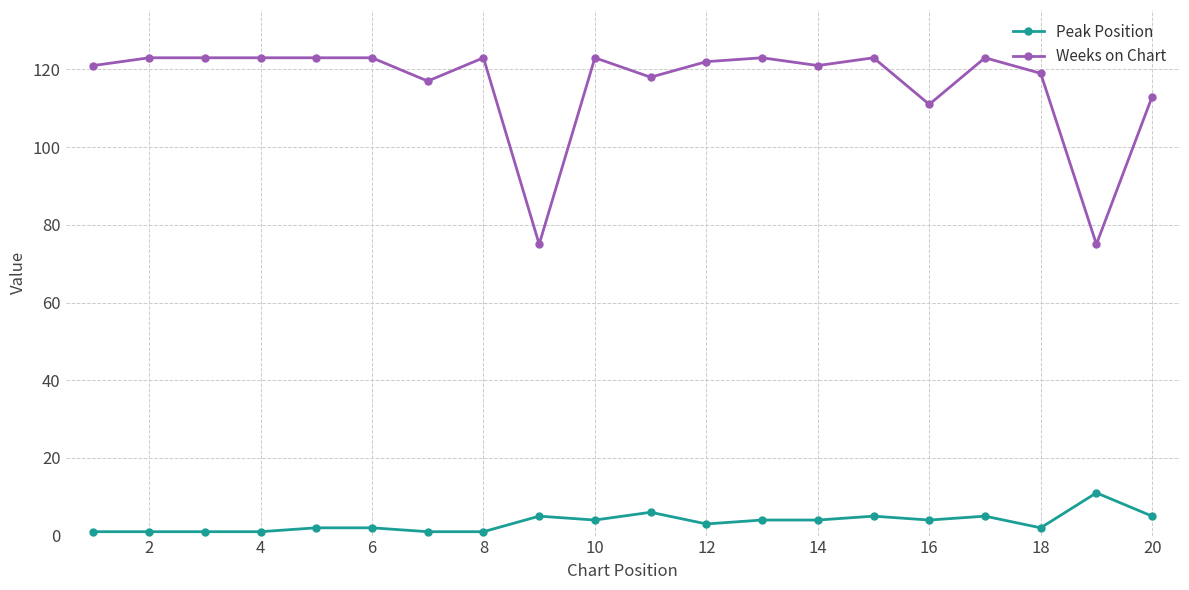

In Weeks on Chart, how many points are lower than both neighbors (excluding endpoints)?

6